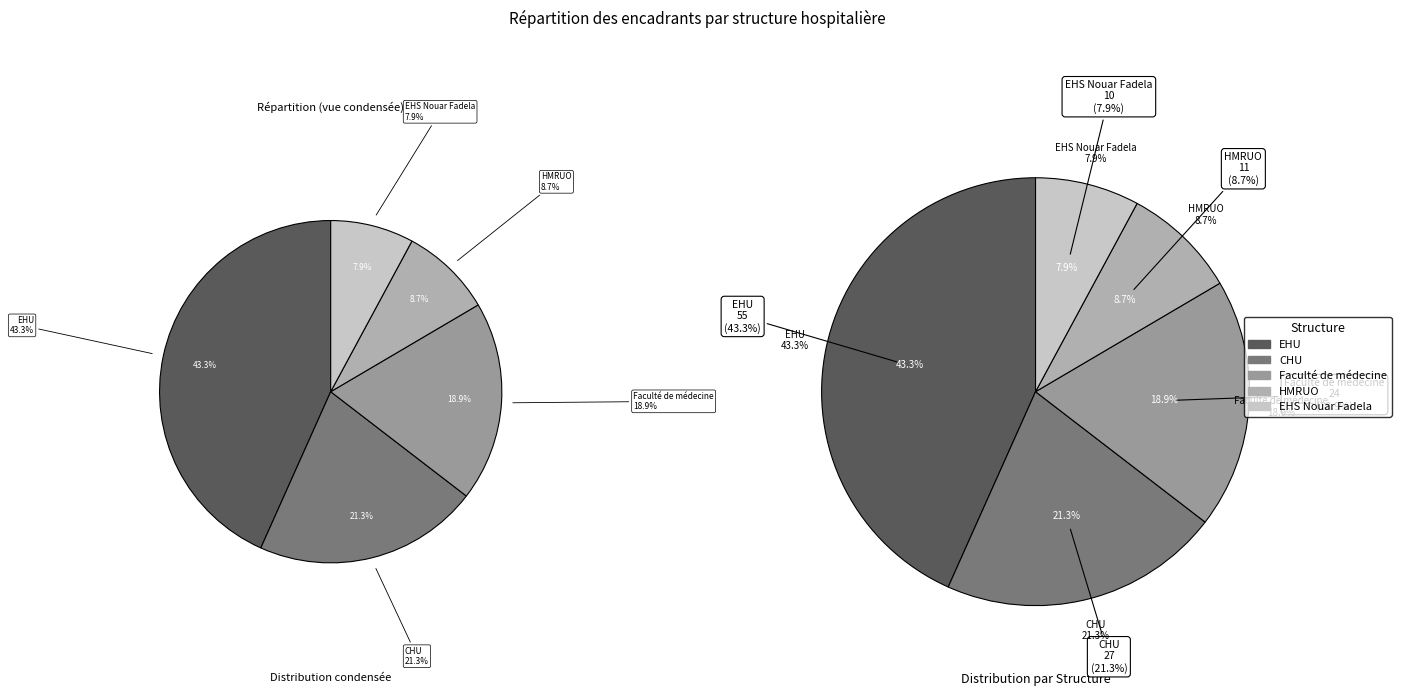

To the nearest percent, what portion does HMRUO represent?

9%